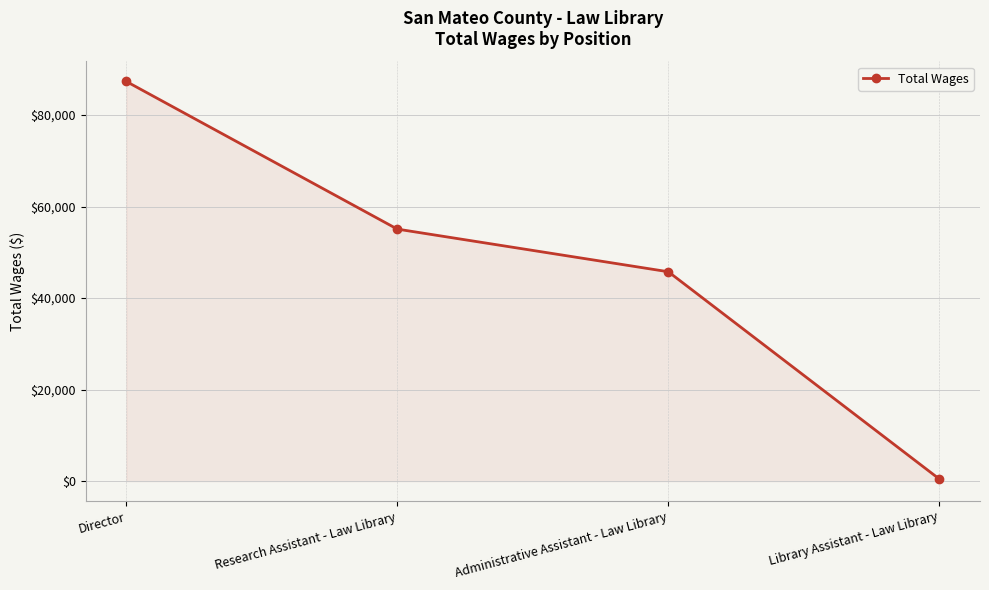

Reading right to left, transcribe all the data shown in this chart.

456	45765	55088	87363